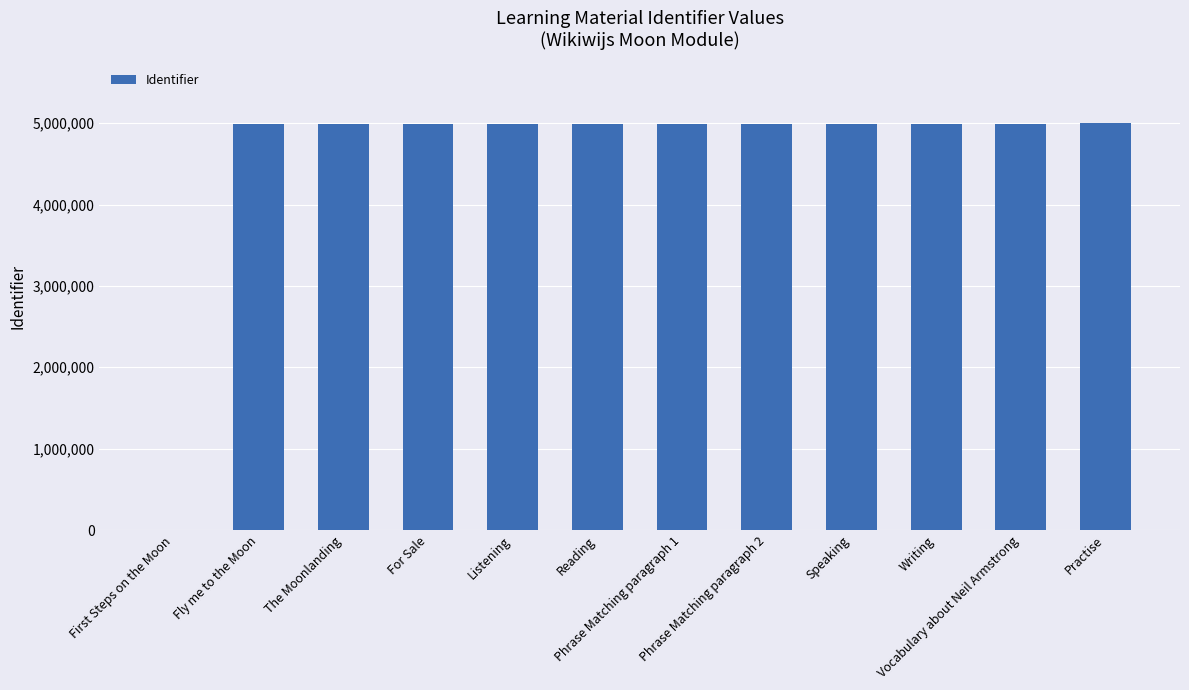

What is the greatest value displayed?

4998393